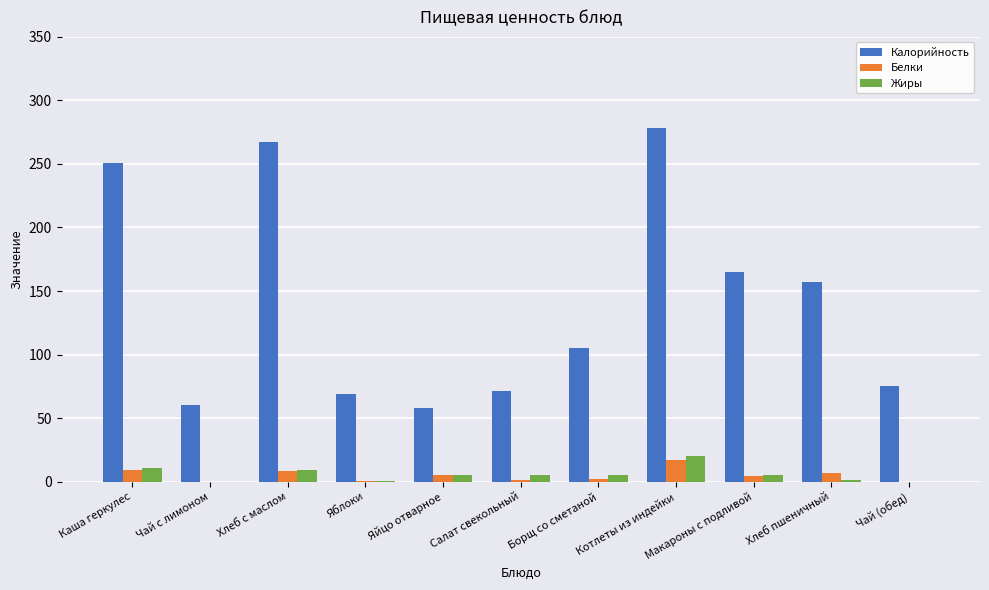

Does the chart contain stacked bars?

No